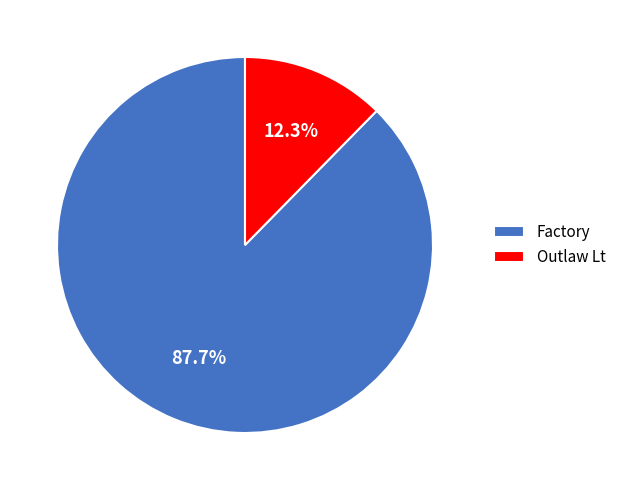

The Outlaw Lt slice represents 23% of the pie. True or false?

False